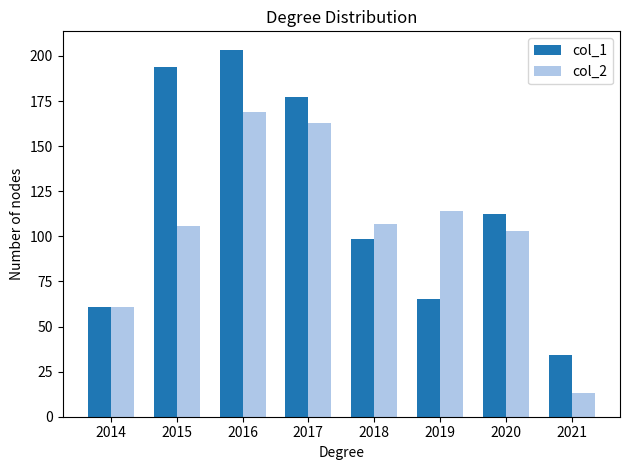

Which series has the largest total across all categories?

col_1